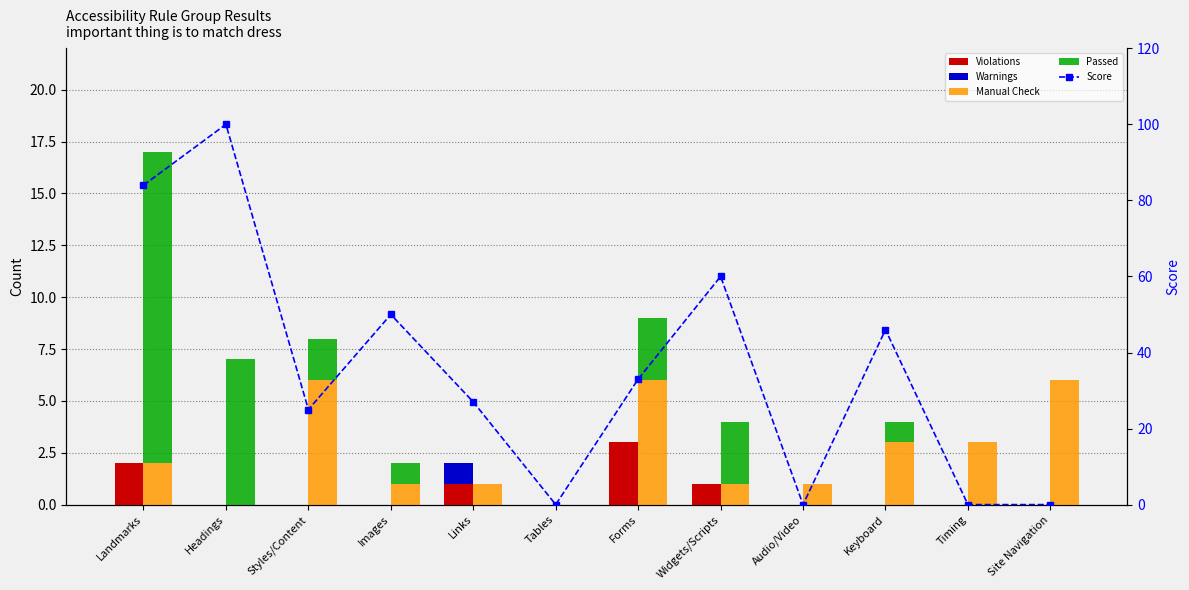

Which category has the lowest value in the Score series?

Tables